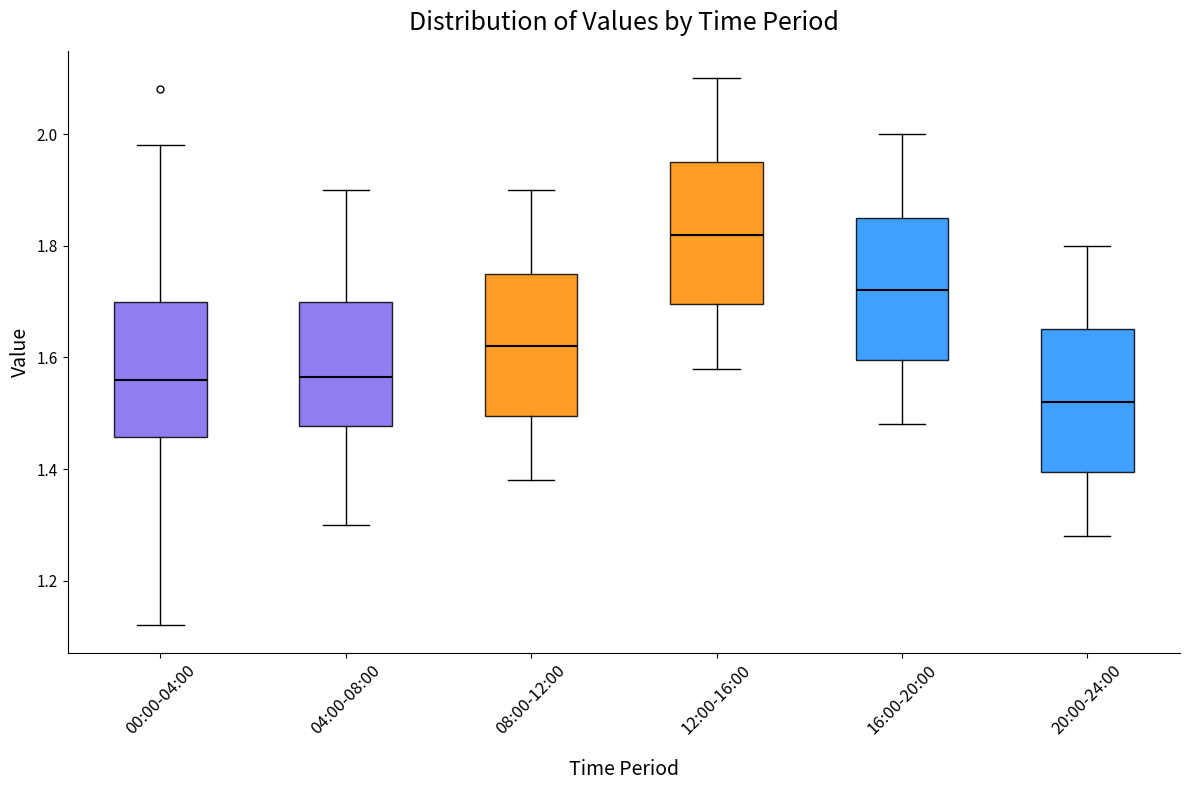

Reading left to right, transcribe this box plot: for each box, give where its median line is, the range the box spans, and where its two whiskers end, as read against the y-axis. The values are not printed on the chart, so give them approximately, as read against the axis.

00:00-04:00: median 1.56, box 1.46 to 1.70, whiskers 1.12 to 1.98
04:00-08:00: median 1.56, box 1.48 to 1.70, whiskers 1.30 to 1.90
08:00-12:00: median 1.62, box 1.50 to 1.76, whiskers 1.38 to 1.90
12:00-16:00: median 1.82, box 1.70 to 1.96, whiskers 1.58 to 2.10
16:00-20:00: median 1.72, box 1.60 to 1.86, whiskers 1.48 to 2.00
20:00-24:00: median 1.52, box 1.40 to 1.66, whiskers 1.28 to 1.80